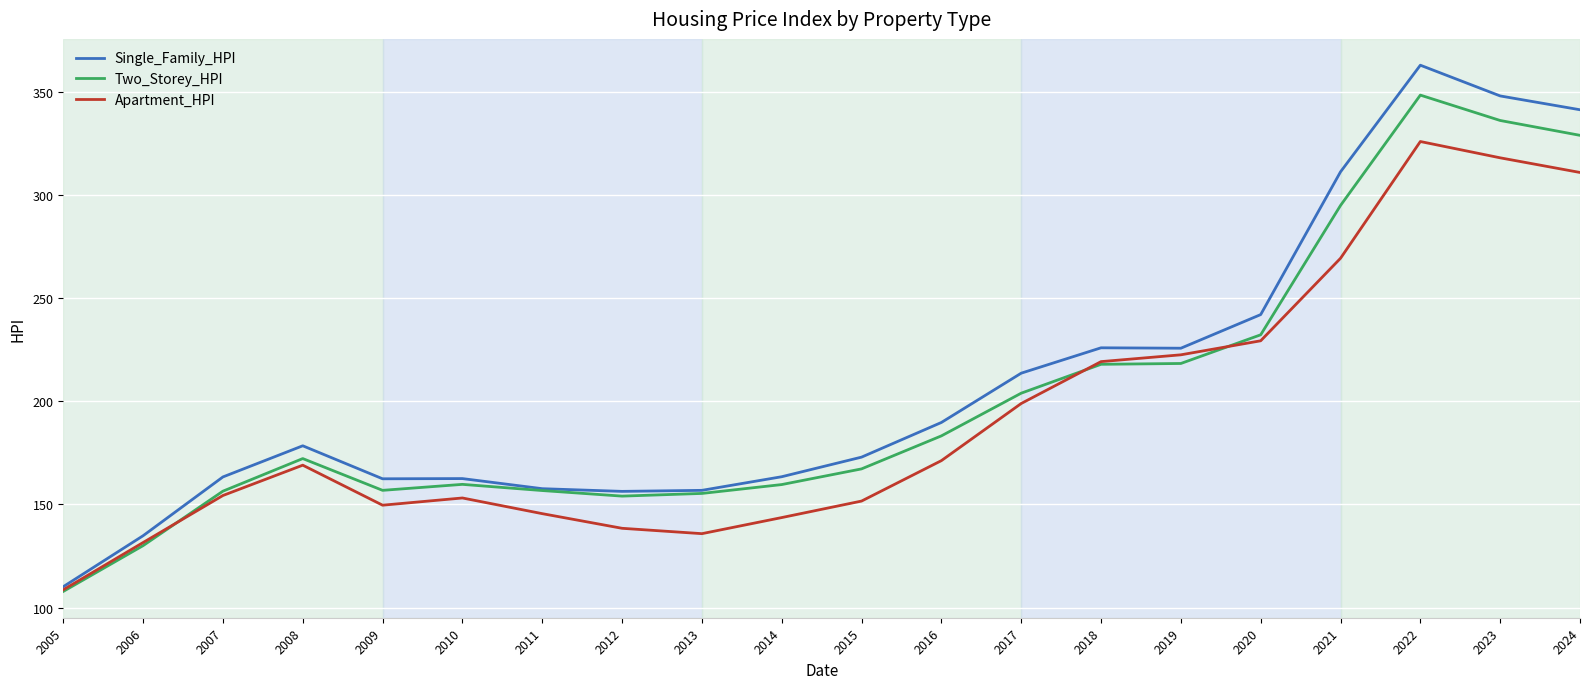

True or false: Single_Family_HPI has a value of 429.3 at 2020.

False